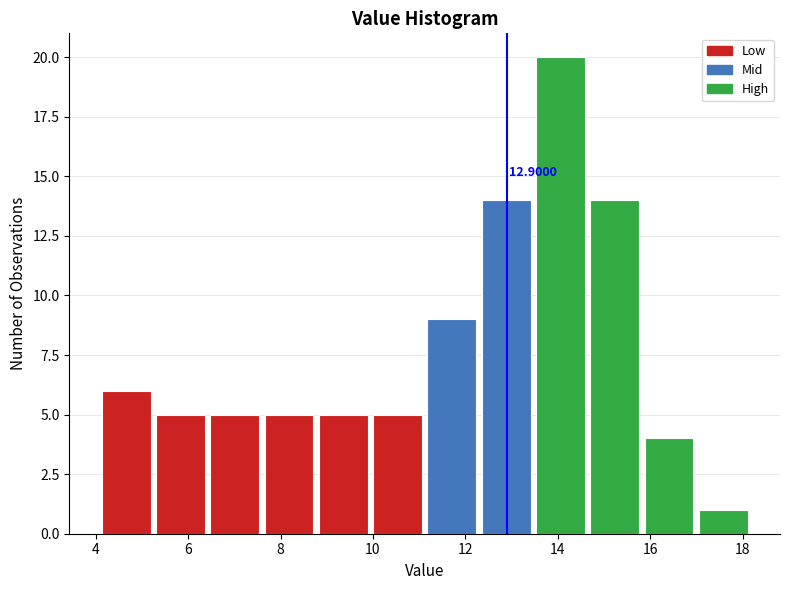

Which range on the x-axis has the tallest bar?

13.4 to 14.6